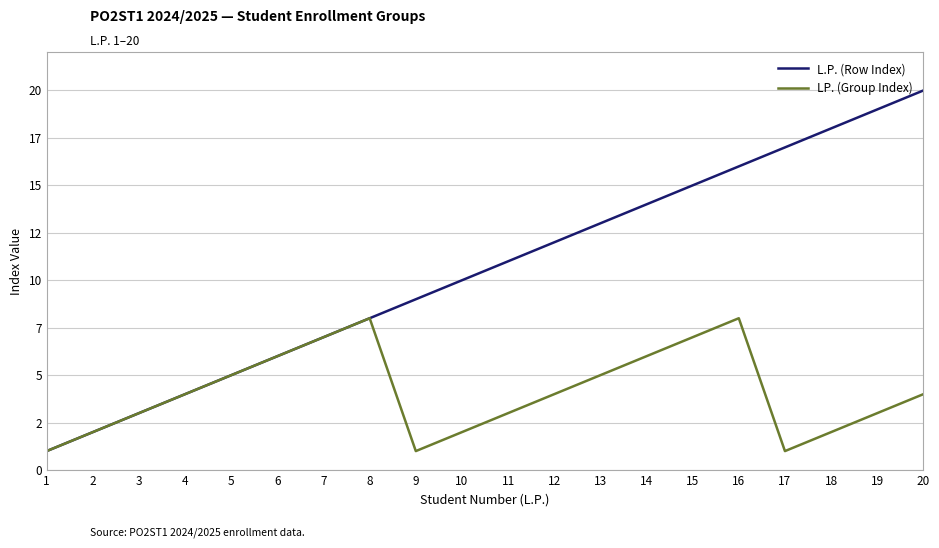

At which label is L.P. (Row Index) closest to 10?

10